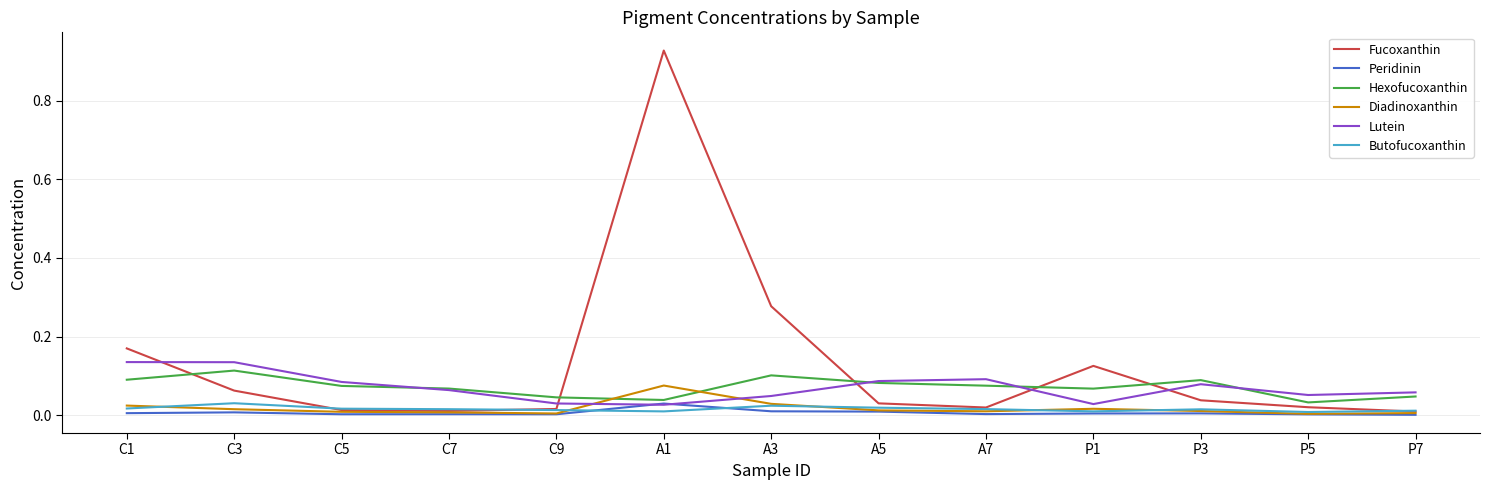

True or false: Lutein has a value of 0.1 at P3.

True